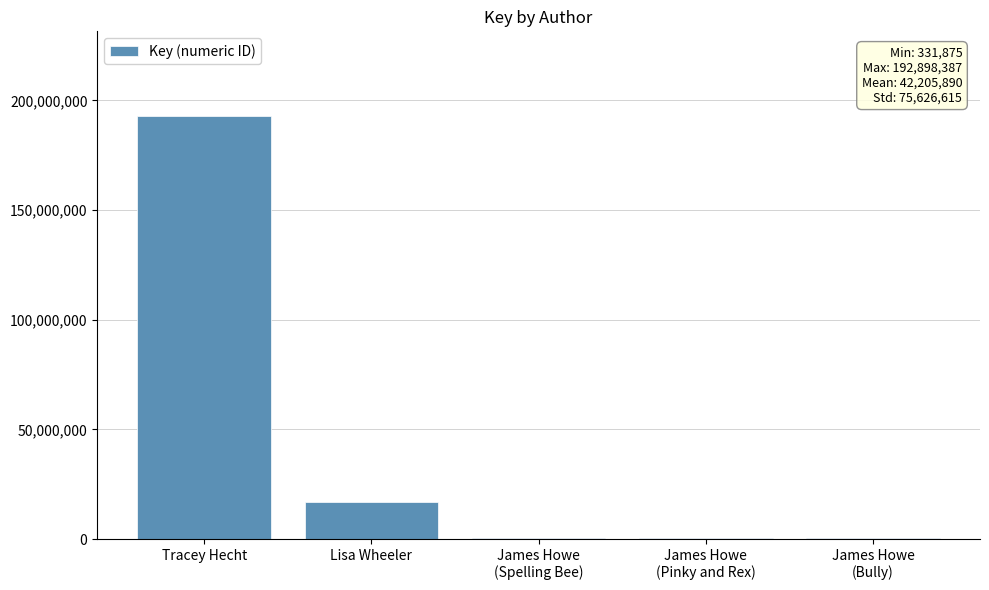

Approximately how many times larger is the value at Tracey Hecht compared to James Howe
(Spelling Bee)?

580.7